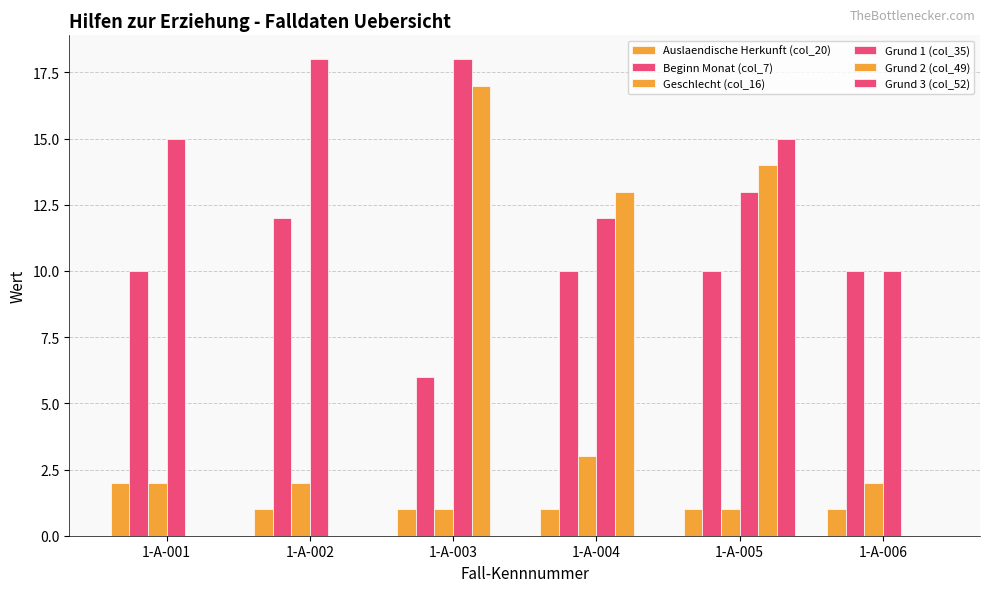

Which category has the highest value in the Beginn Monat (col_7) series?

1-A-002